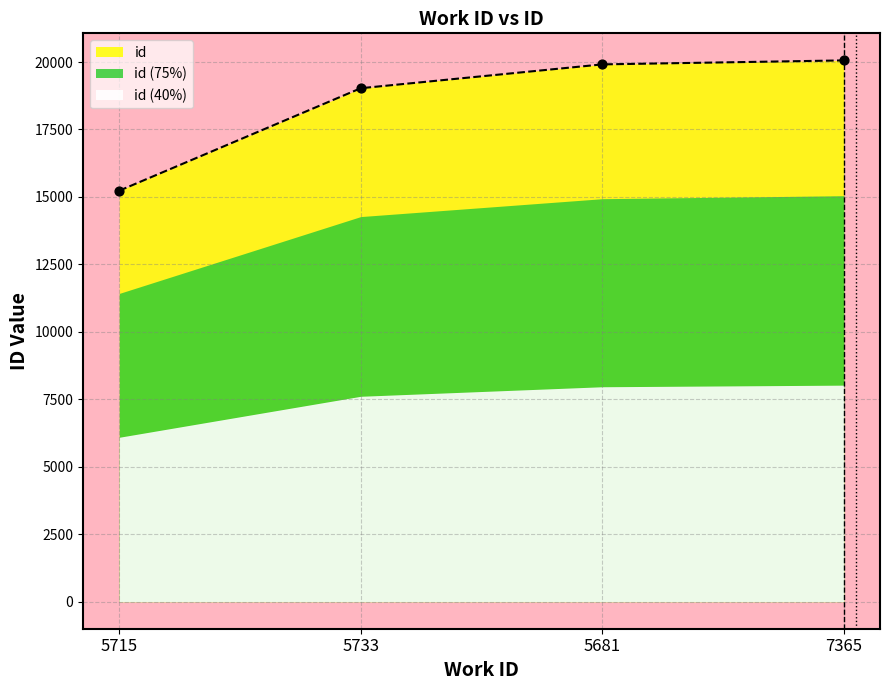

What is the ratio of the value at 5715 to the value at 5681?

0.8